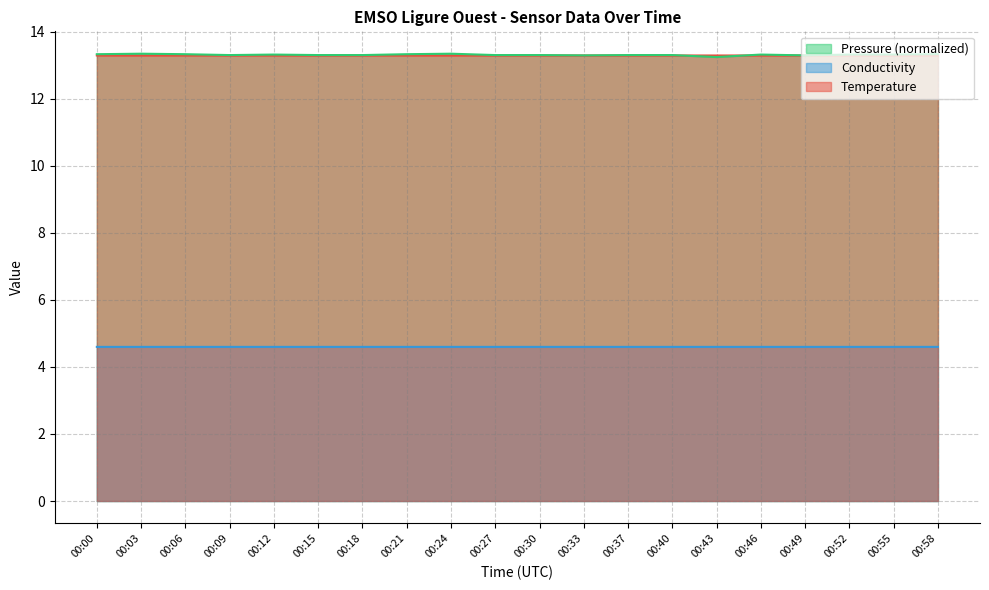

Reading left to right, what are all the values shown in this chart?

Temperature: 00:00=13.3	00:03=13.3	00:06=13.3	00:09=13.3	00:12=13.3	00:15=13.3	00:18=13.3	00:21=13.3	00:24=13.3	00:27=13.3	00:30=13.3	00:33=13.3	00:37=13.3	00:40=13.3	00:43=13.3	00:46=13.3	00:49=13.3	00:52=13.3	00:55=13.3	00:58=13.3
Conductivity: 00:00=4.6	00:03=4.6	00:06=4.6	00:09=4.6	00:12=4.6	00:15=4.6	00:18=4.6	00:21=4.6	00:24=4.6	00:27=4.6	00:30=4.6	00:33=4.6	00:37=4.6	00:40=4.6	00:43=4.6	00:46=4.6	00:49=4.6	00:52=4.6	00:55=4.6	00:58=4.6
Pressure: 00:00=13.3	00:03=13.3	00:06=13.3	00:09=13.3	00:12=13.3	00:15=13.3	00:18=13.3	00:21=13.3	00:24=13.3	00:27=13.3	00:30=13.3	00:33=13.3	00:37=13.3	00:40=13.3	00:43=13.2	00:46=13.3	00:49=13.3	00:52=13.3	00:55=13.3	00:58=13.3